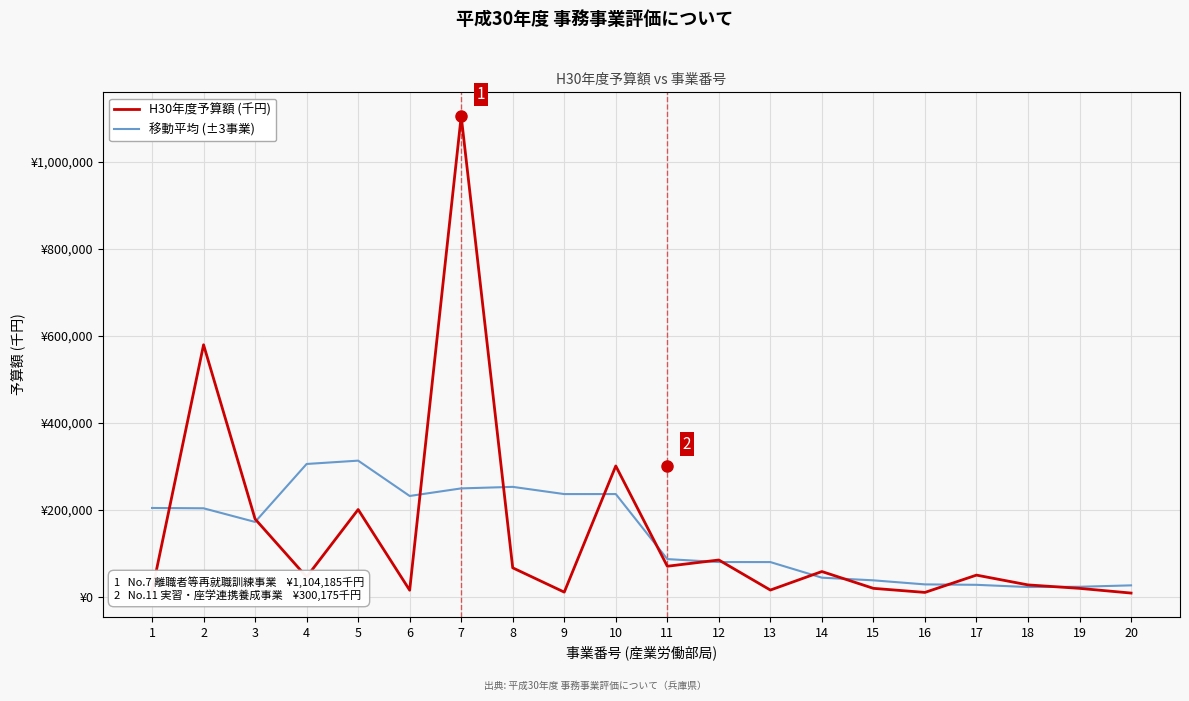

Is this an area chart (filled region under the line)?

No